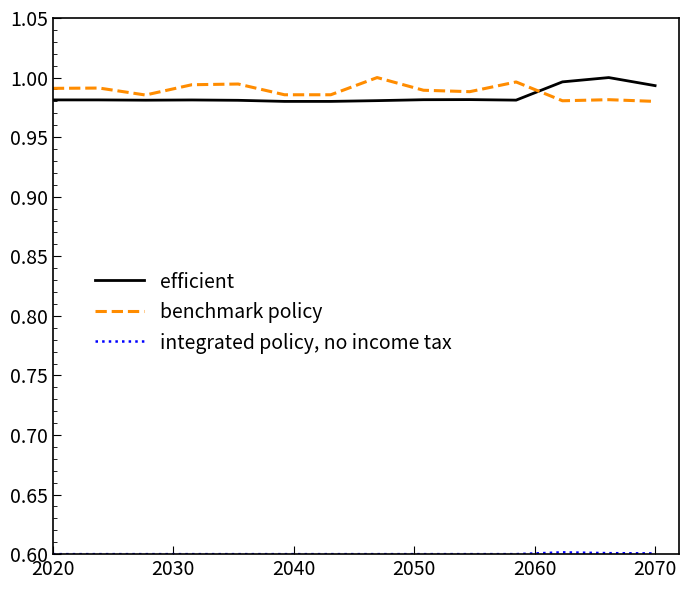

In benchmark policy, how many points are lower than both neighbors (excluding endpoints)?

3